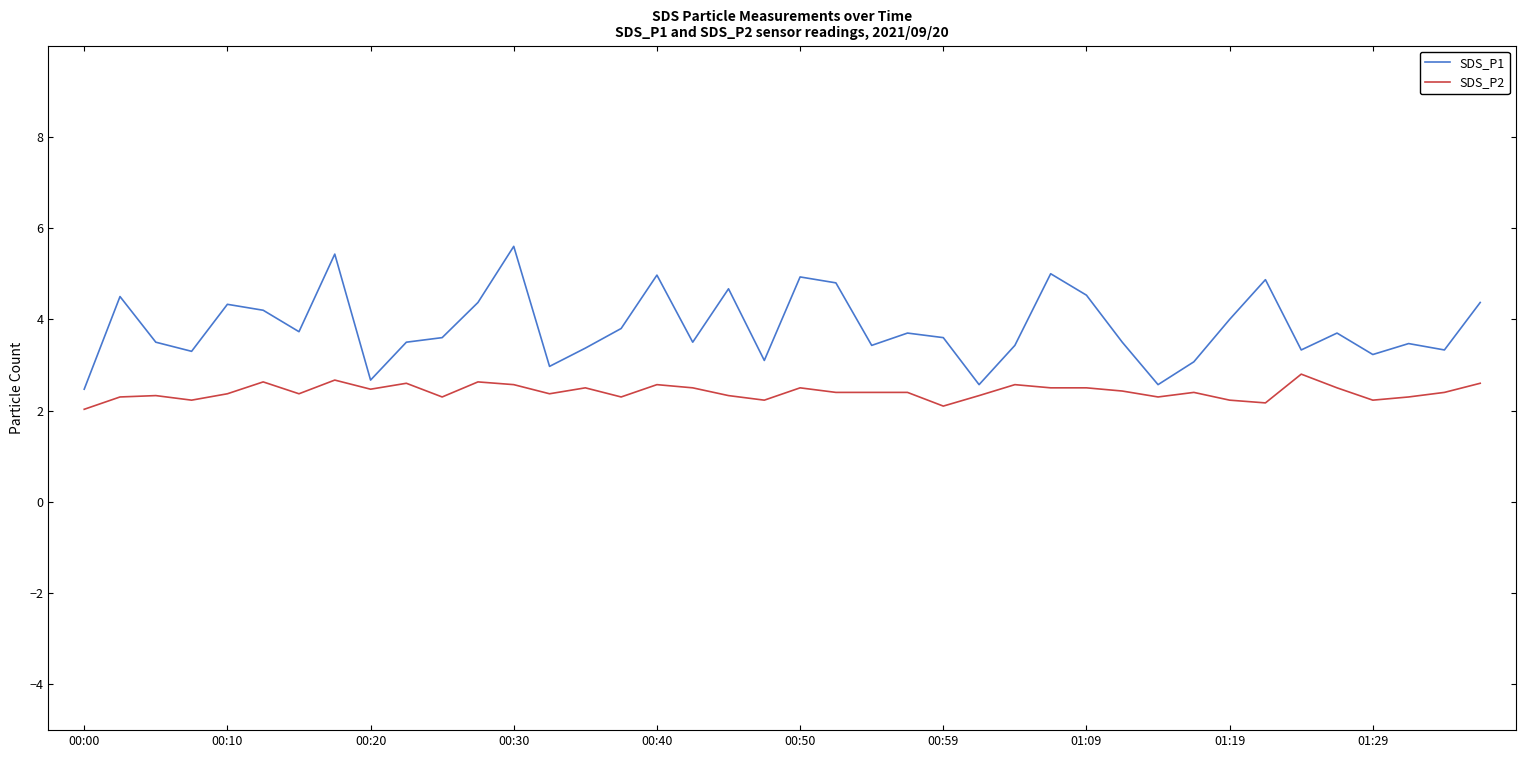

What is the maximum value shown in the chart?

5.6